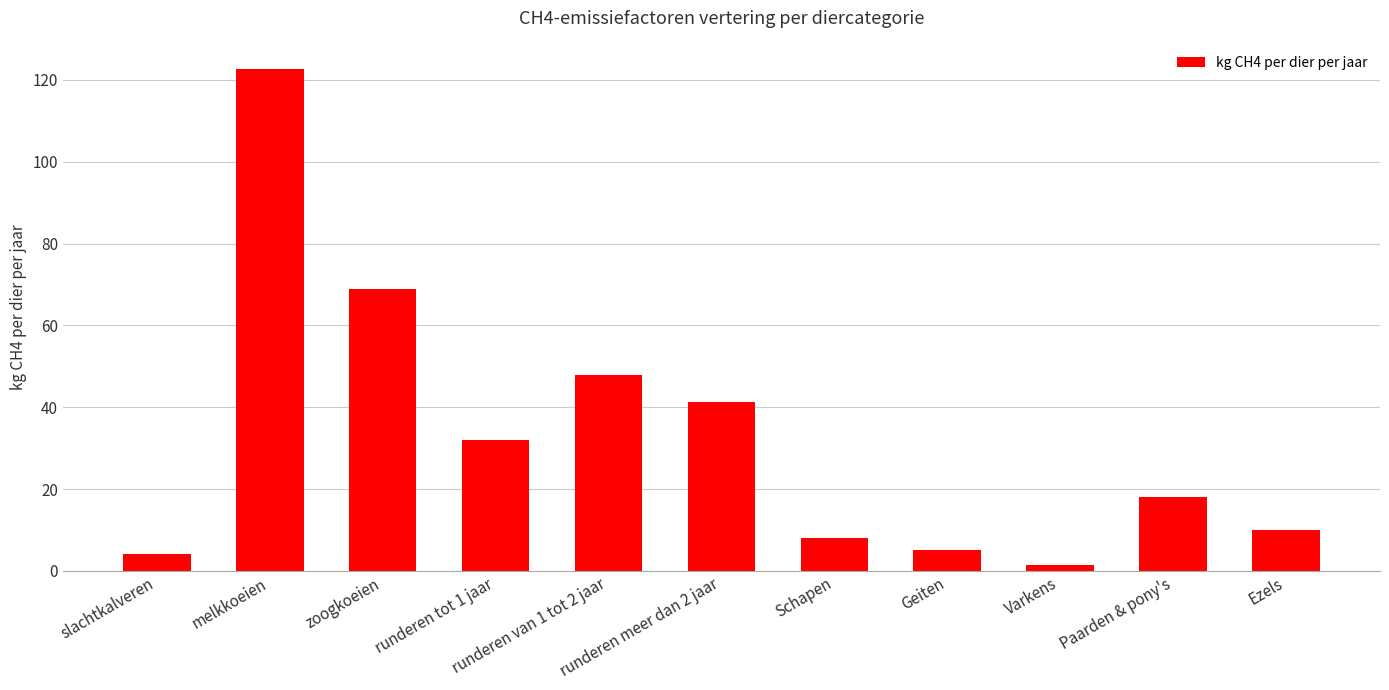

The chart shows a value of 41.4 at runderen meer dan 2 jaar. True or false?

True